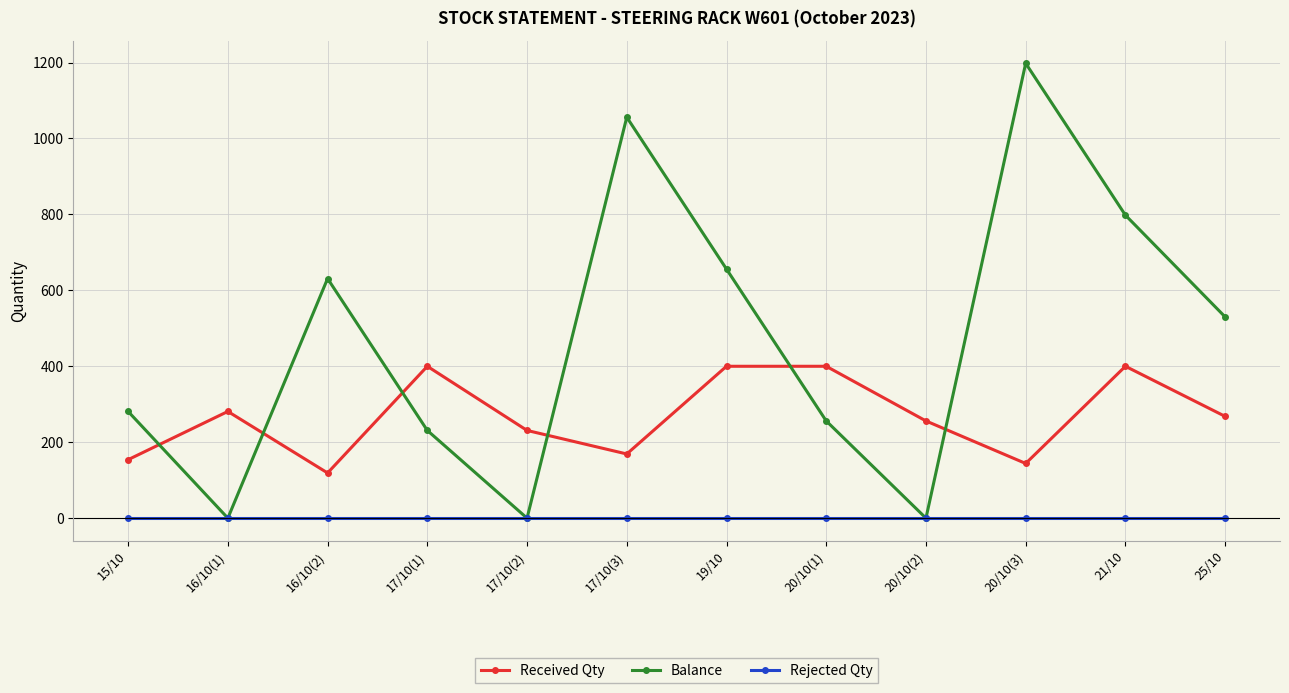

Which series has the largest range (max minus min)?

Balance